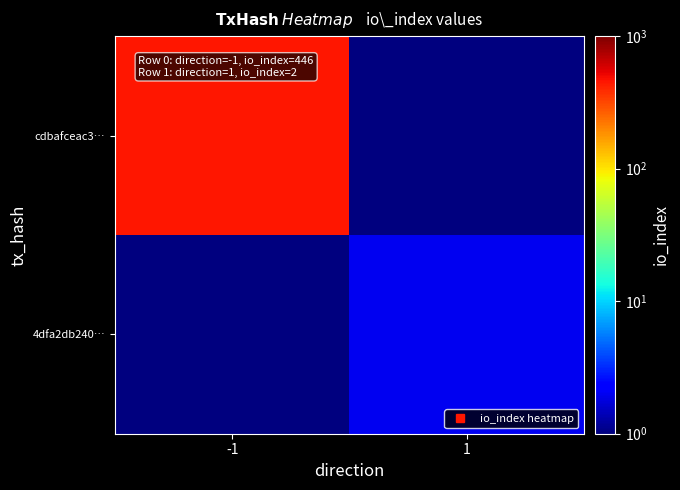

What is the total value across all series at 1?

2.5